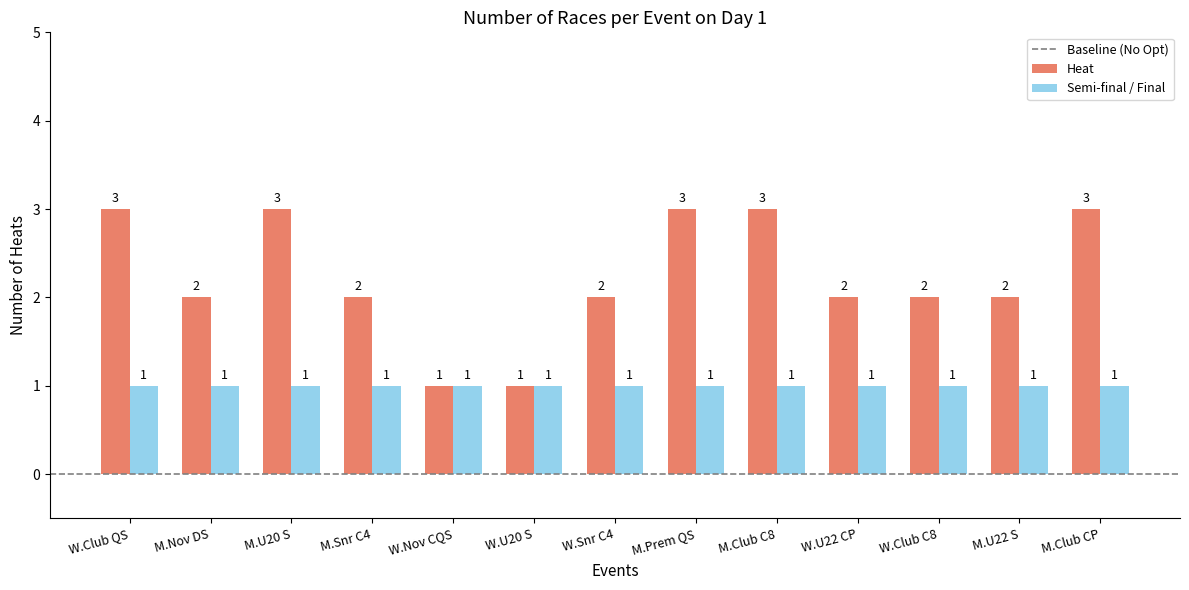

What is the greatest value displayed?

3